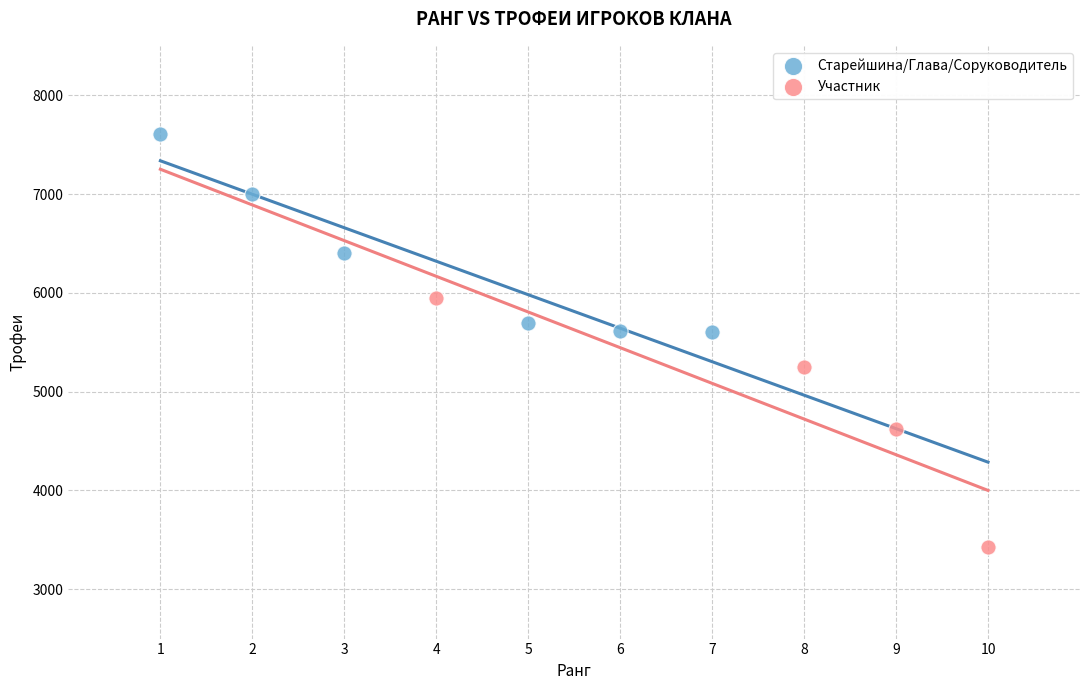

What are all the series names shown in the legend?

Старейшина/Глава/Соруководитель, Участник